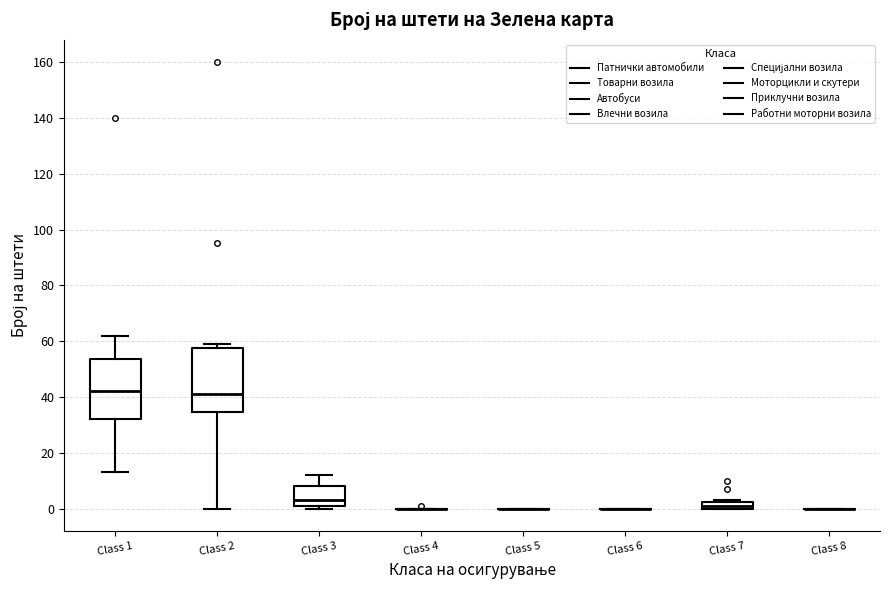

Where is the lower edge of the box for Class 2 on the y-axis? The values are not printed on the chart, so give them approximately, as read against the axis.

34